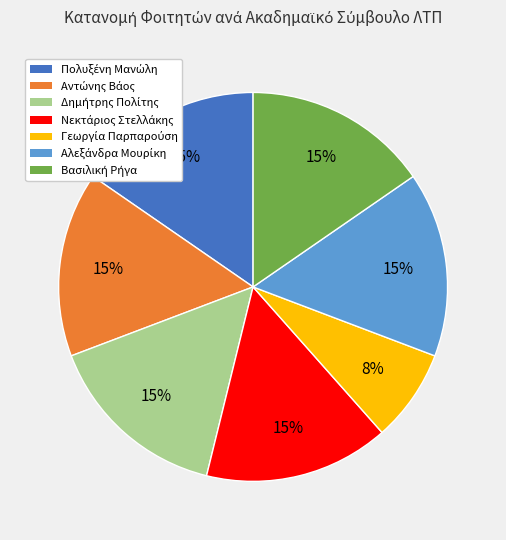

Is there a majority slice in this chart?

No